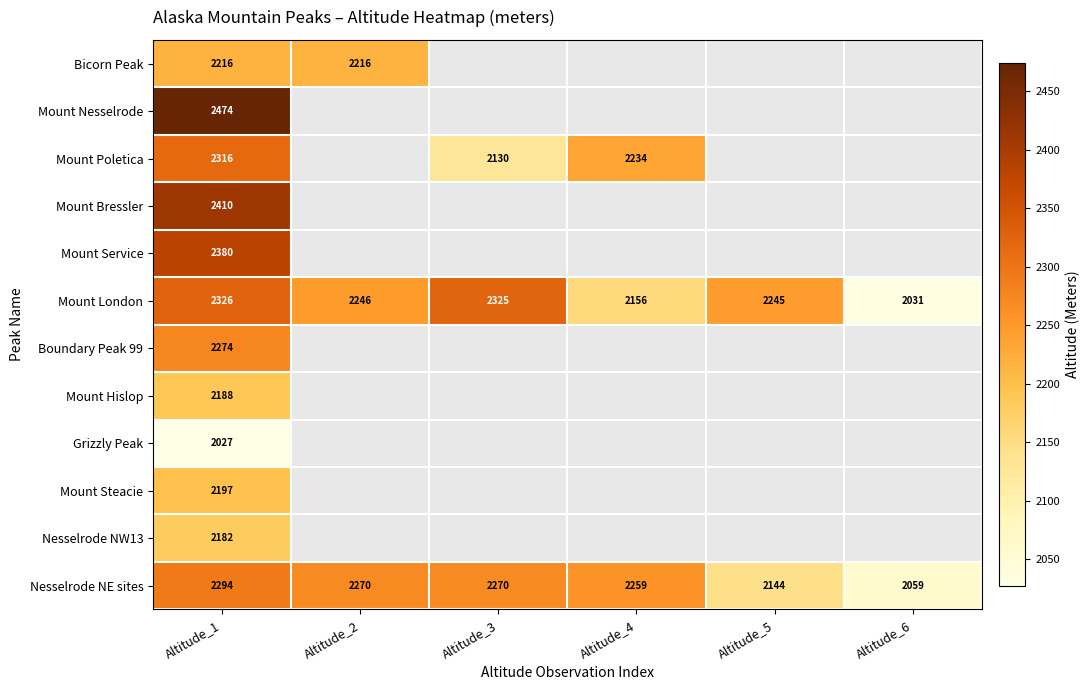

What is the greatest value displayed?

2474.0